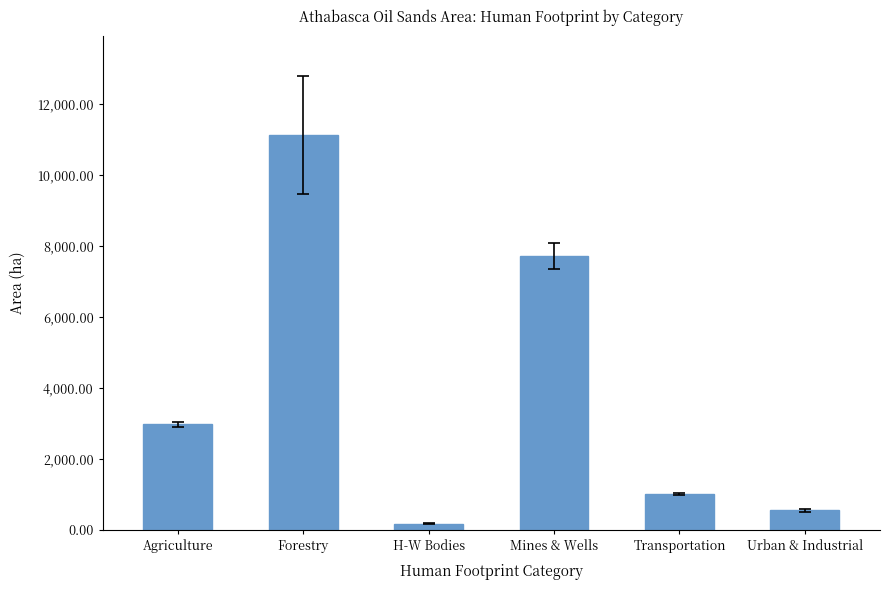

Reading left to right, list all the values displayed in this chart.

2982.9	11121.9	180.0	7711.9	1025.6	556.1